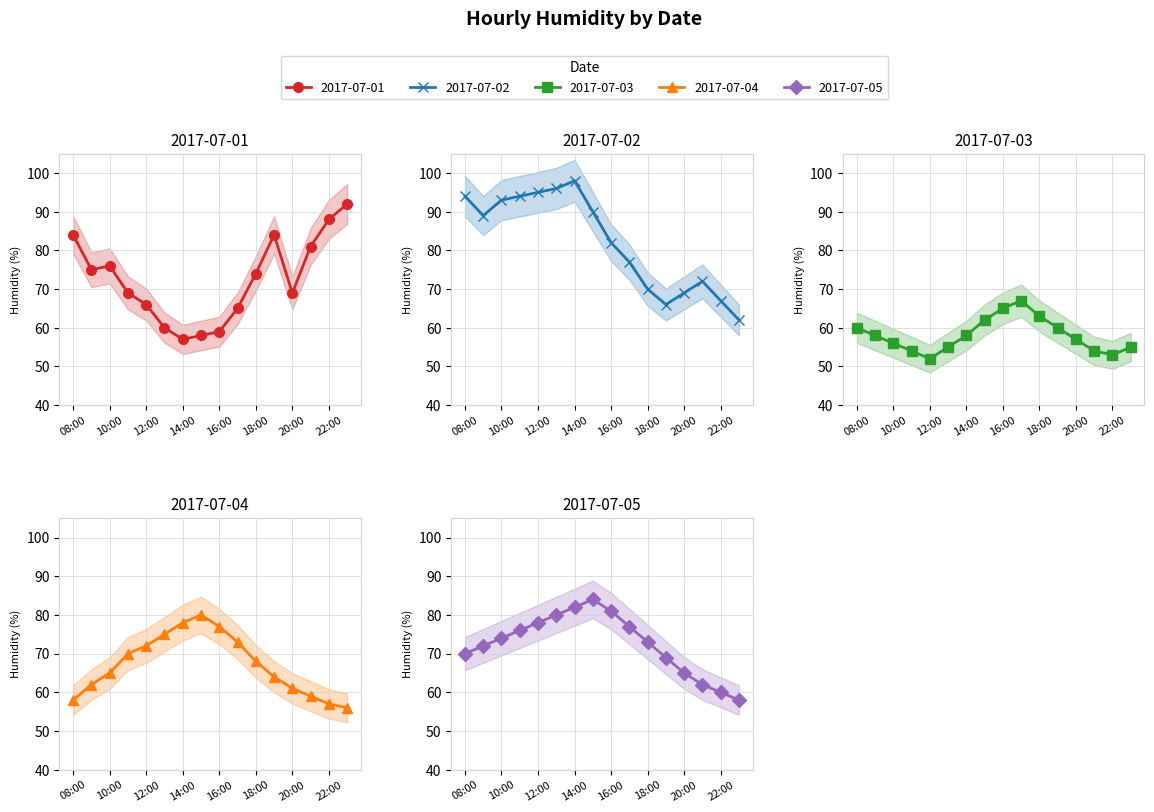

What is the spread (max minus min) of values at 20:00?

12